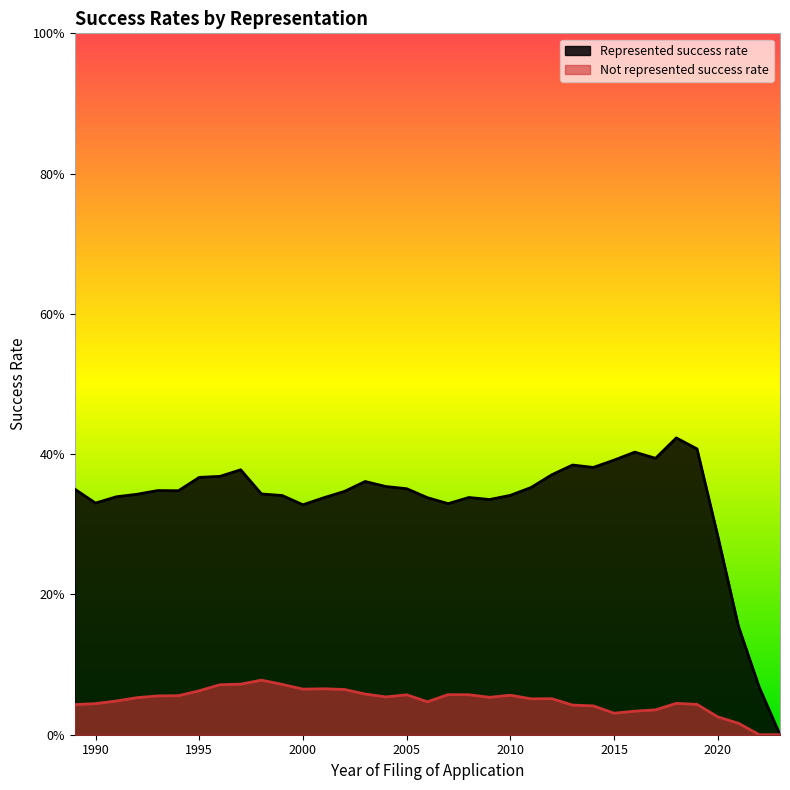

True or false: Not represented success rate and Represented success rate intersect in this chart.

False